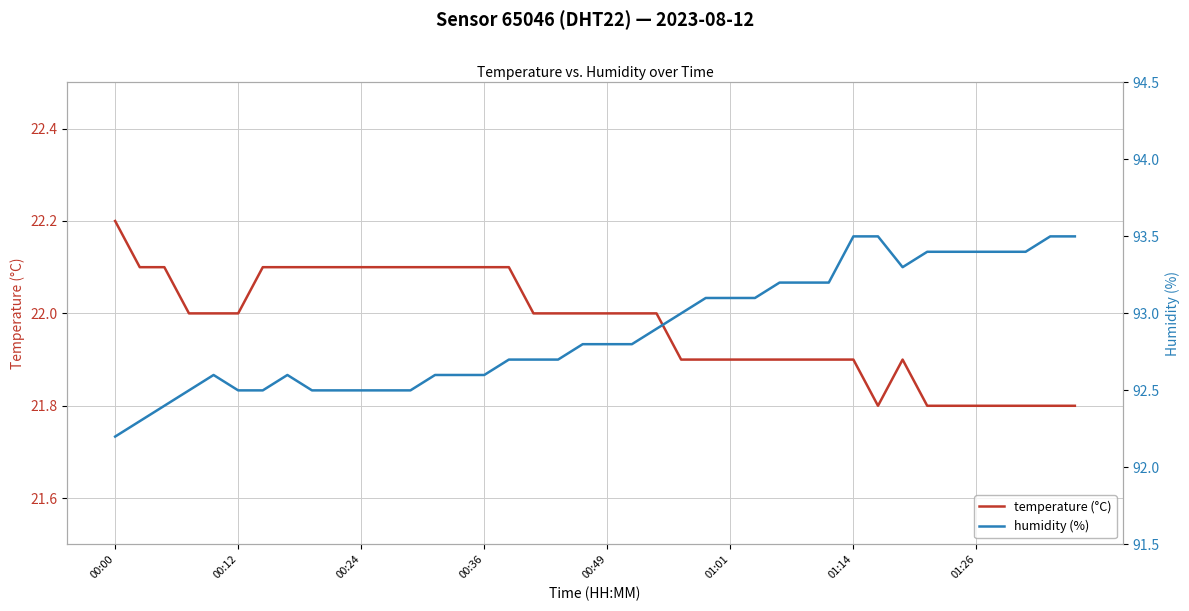

True or false: temperature (°C) has a value of 22.0 at 00:49.

True